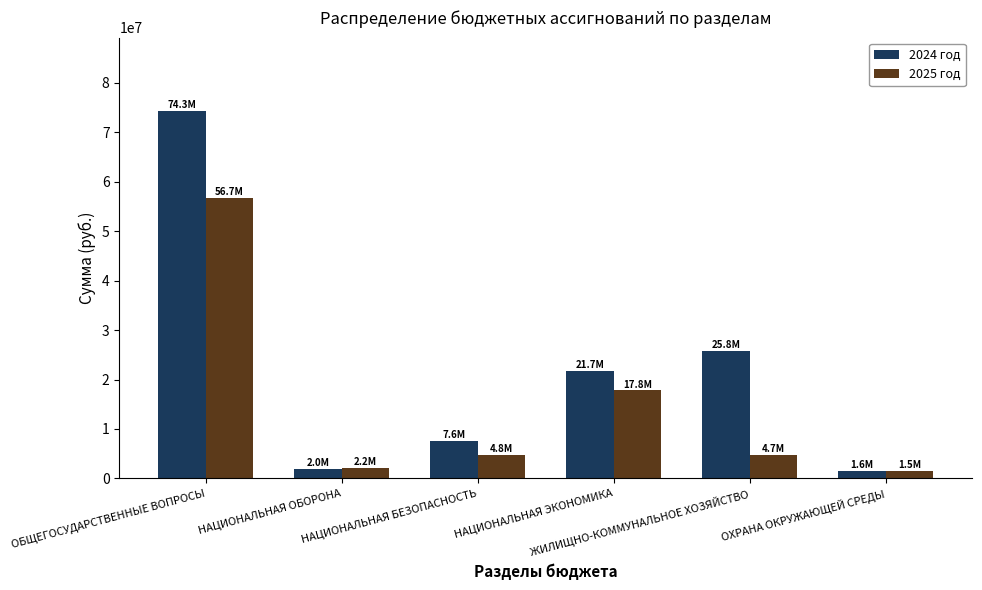

Is it true that 2025 год equals 11745606.3 at НАЦИОНАЛЬНАЯ ЭКОНОМИКА?

False